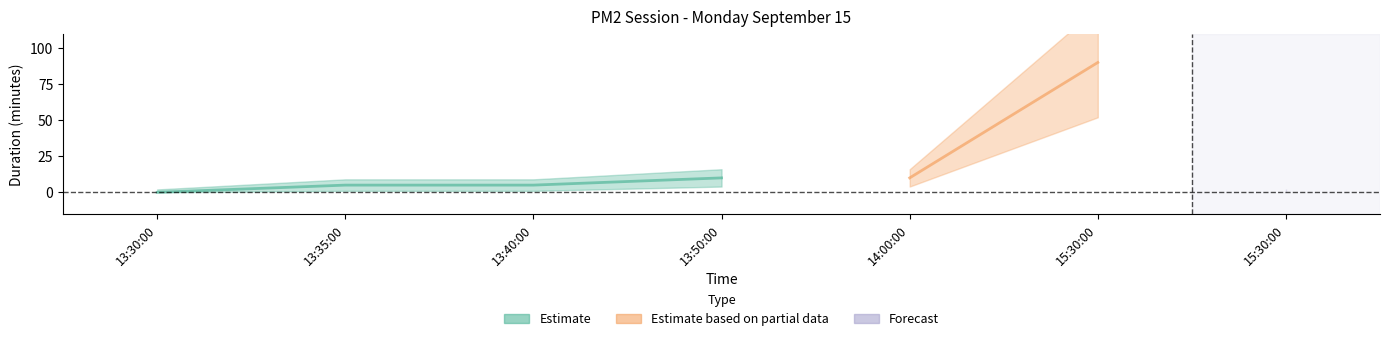

Which category has the highest value across all series?

15:30:00